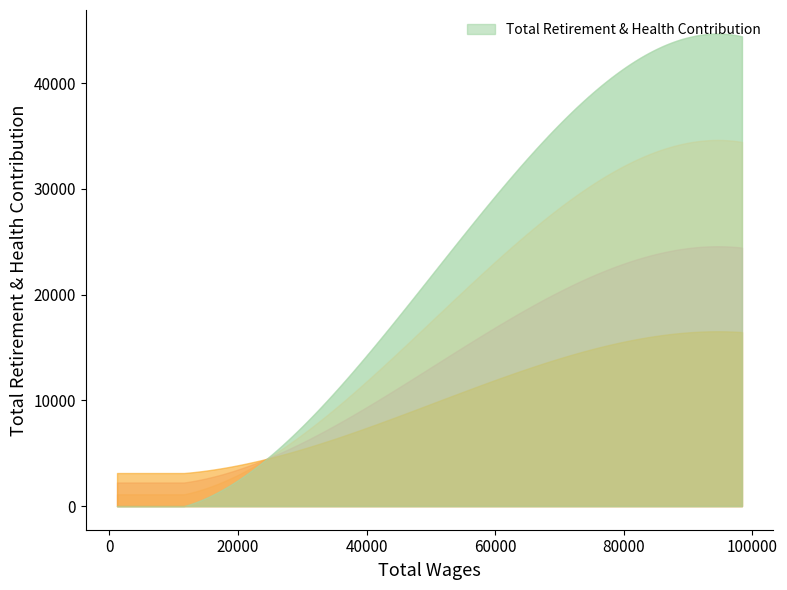

How many data points does each series have?

4